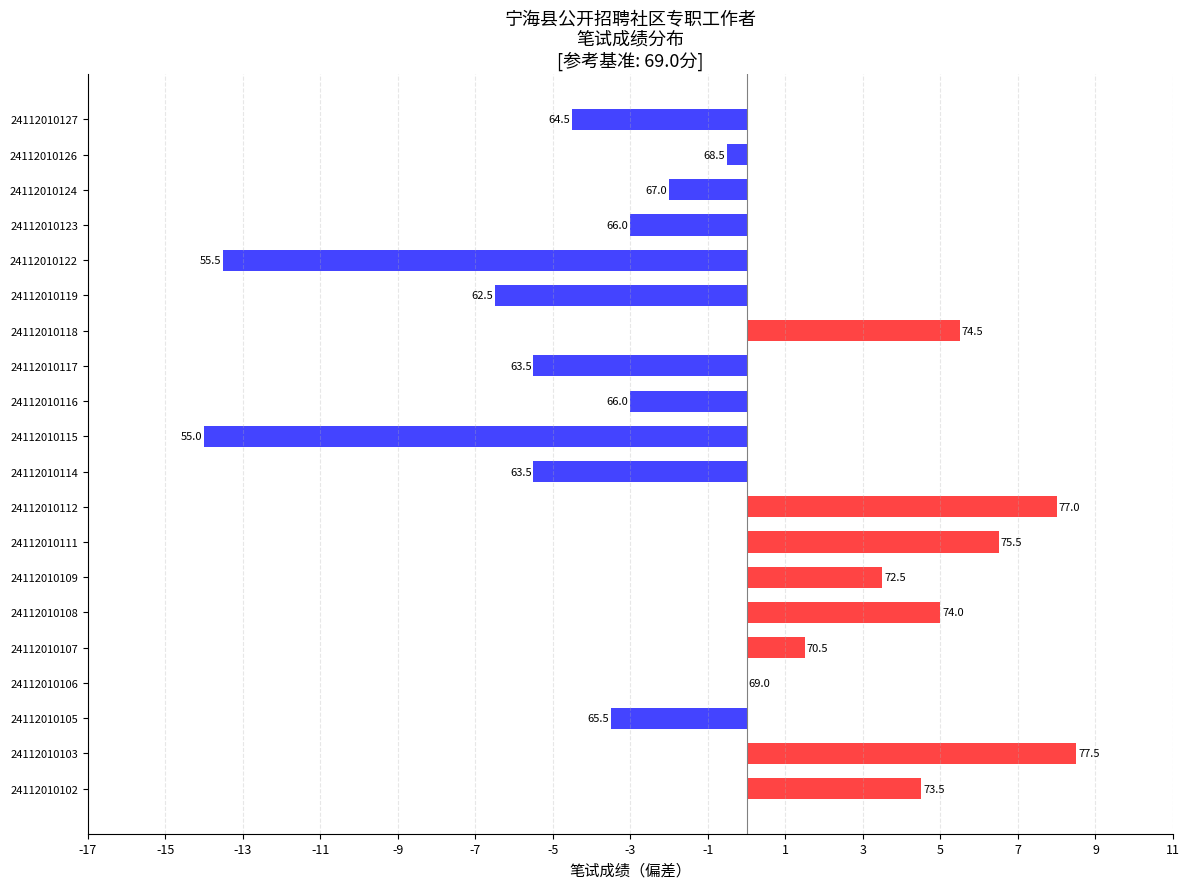

Are the bars horizontal?

Yes